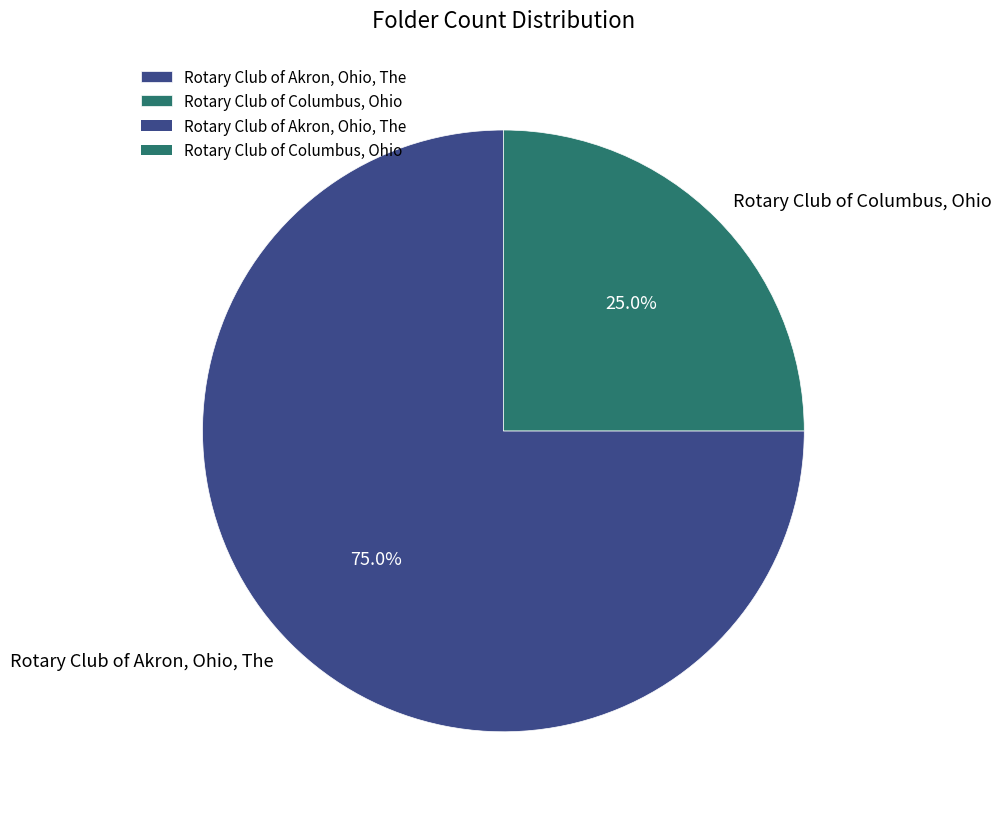

What is the majority slice?

Rotary Club of Akron, Ohio, The